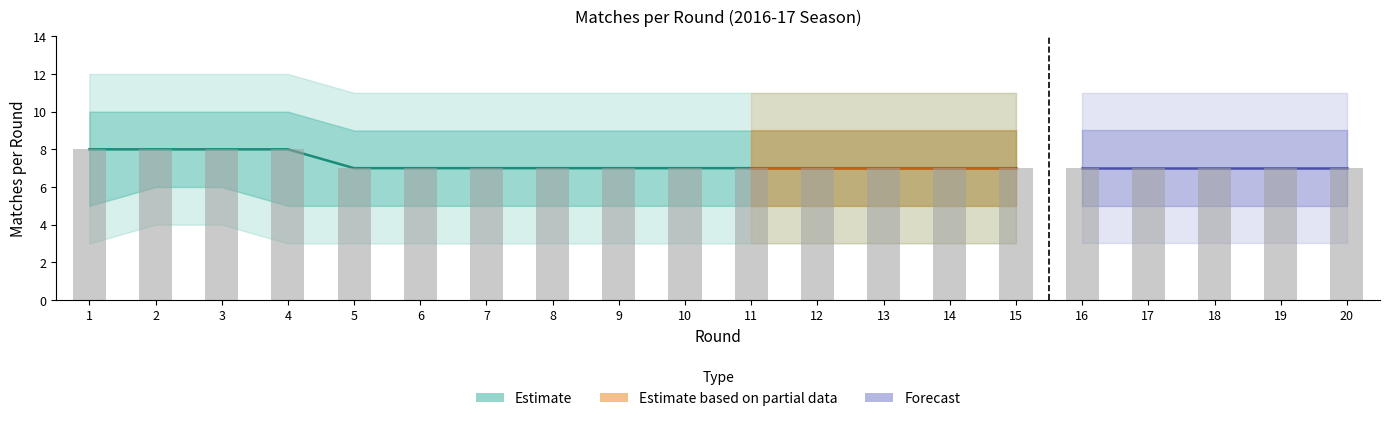

At how many categories does at least one series exceed 8?

20